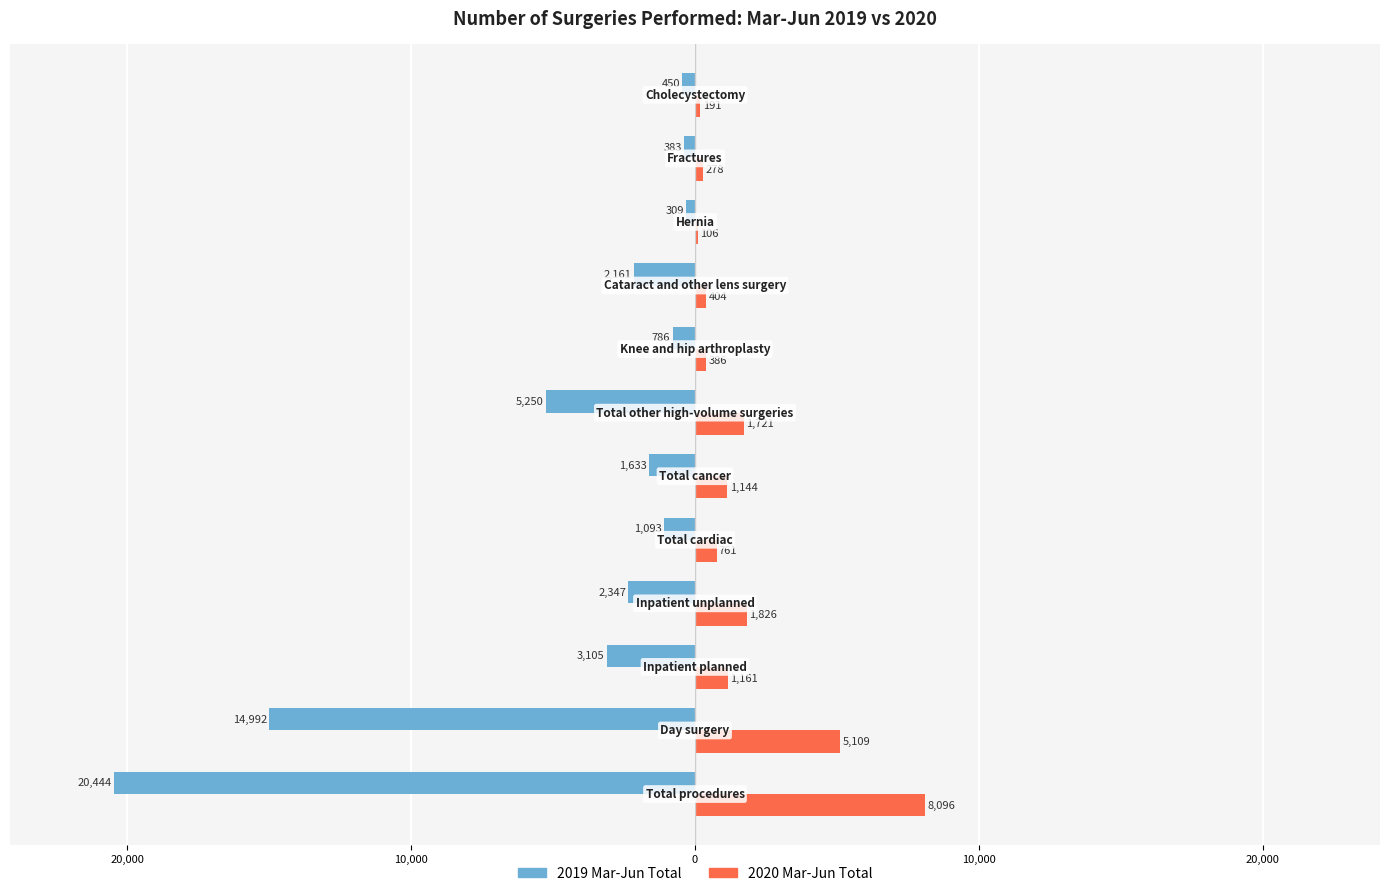

What are all the series names shown in the legend?

2019 Mar-Jun Total, 2020 Mar-Jun Total